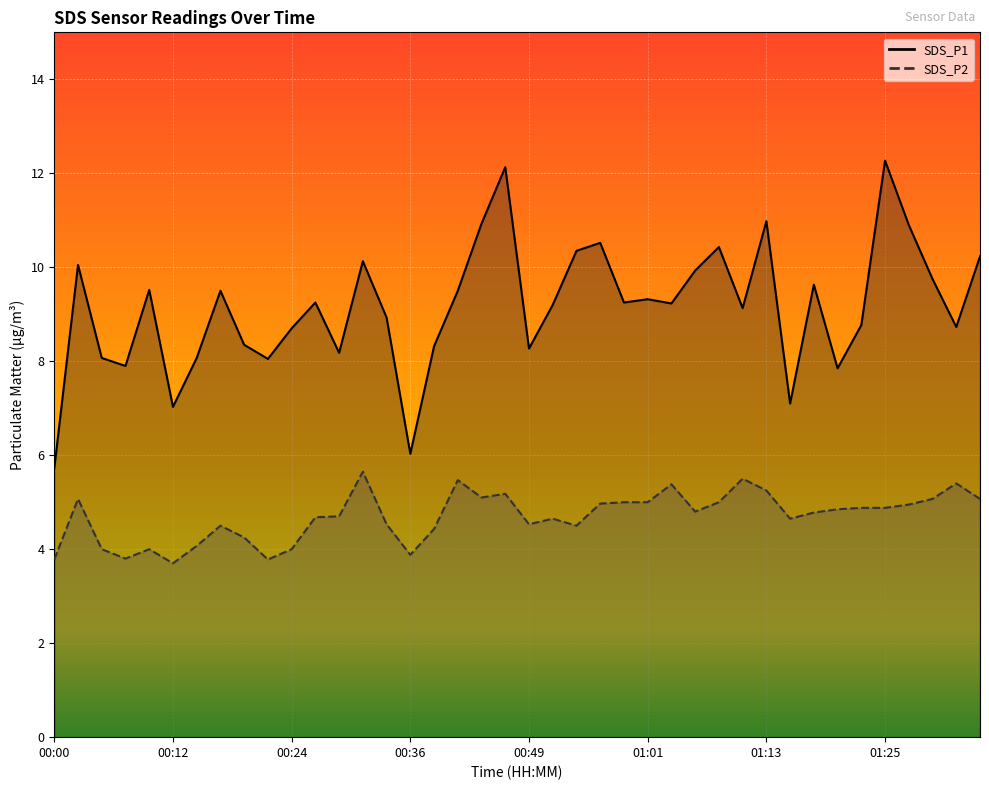

What are all the series names shown in the legend?

SDS_P1, SDS_P2